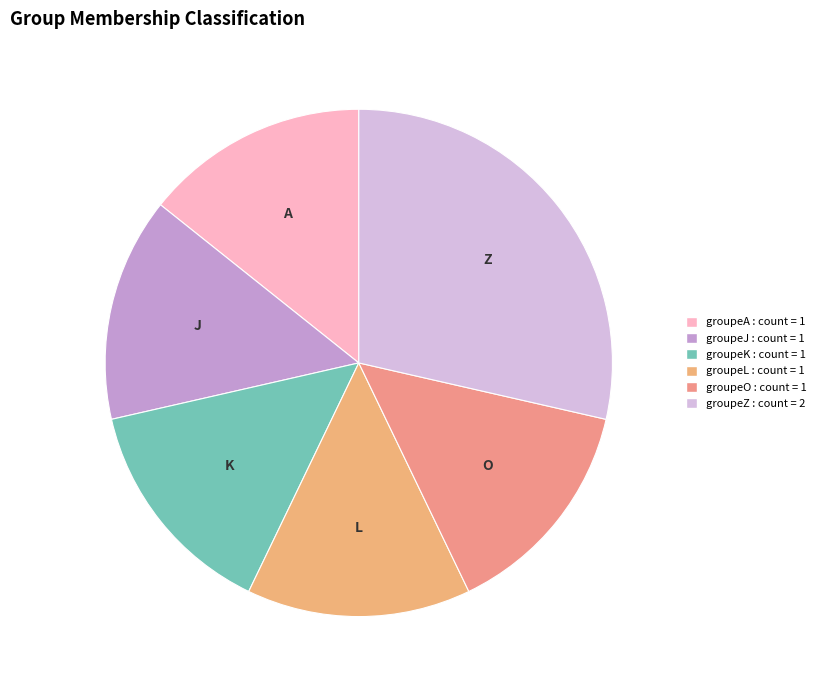

How many segments does this pie chart have?

6